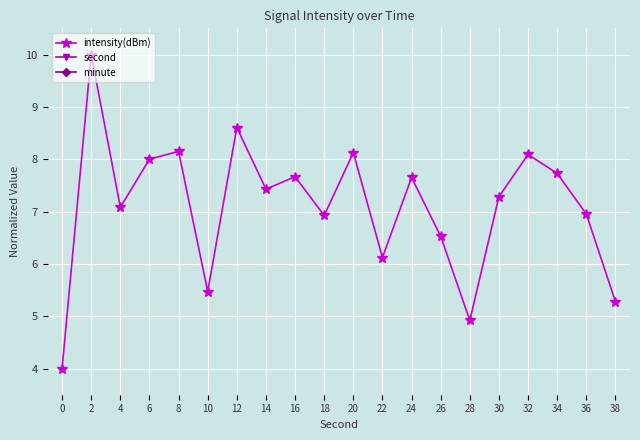

Which category has the highest value across all series?

38